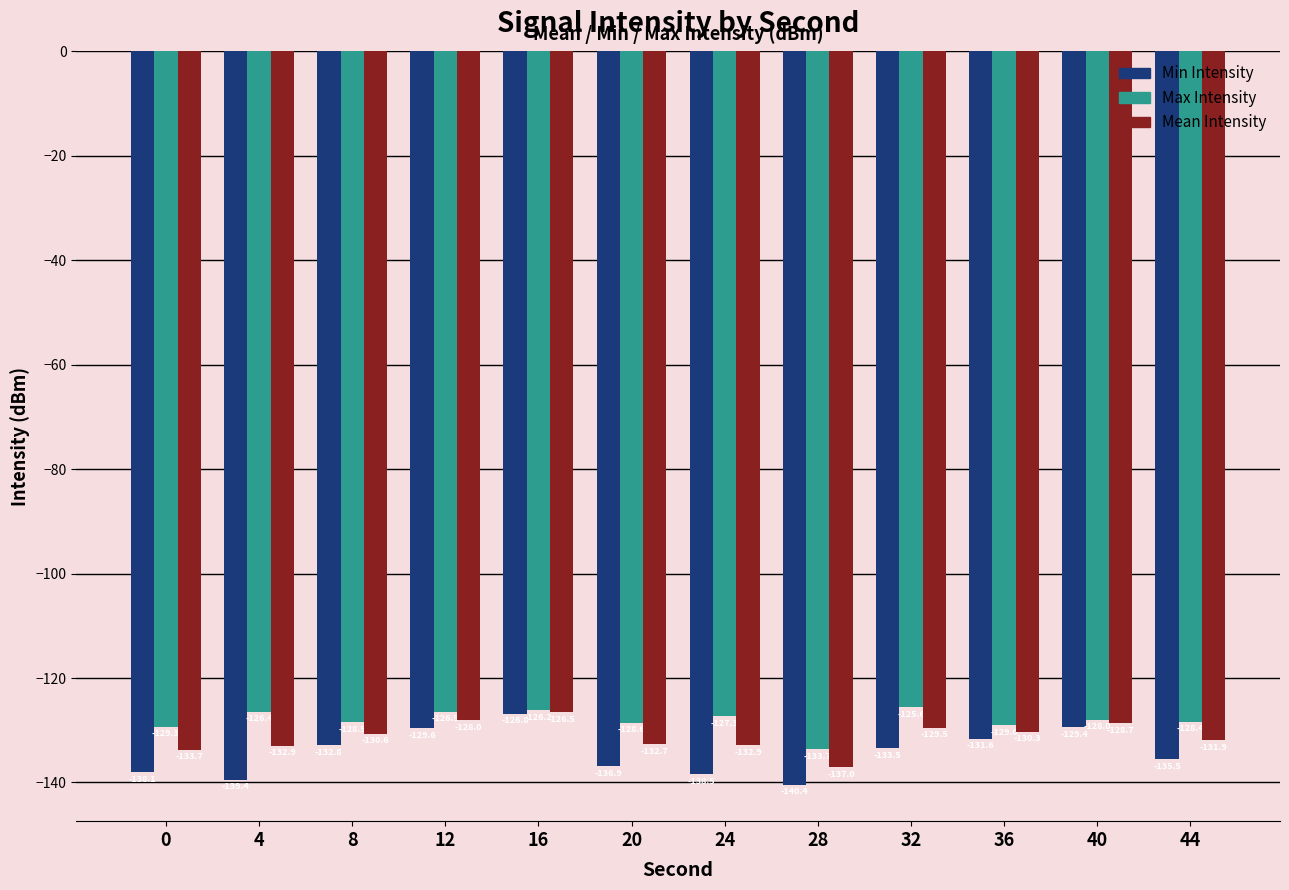

At which label does Min Intensity reach its peak?

16